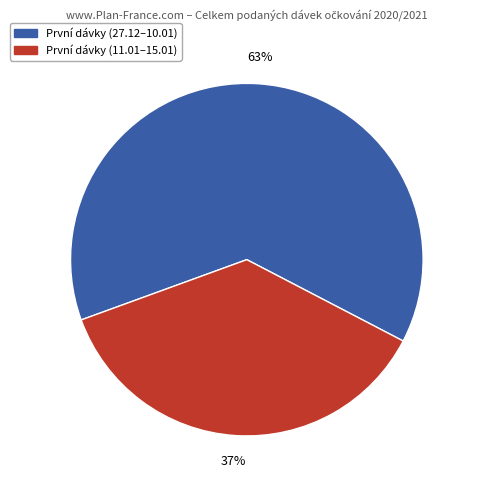

To the nearest percent, what is the average slice percentage?

50%